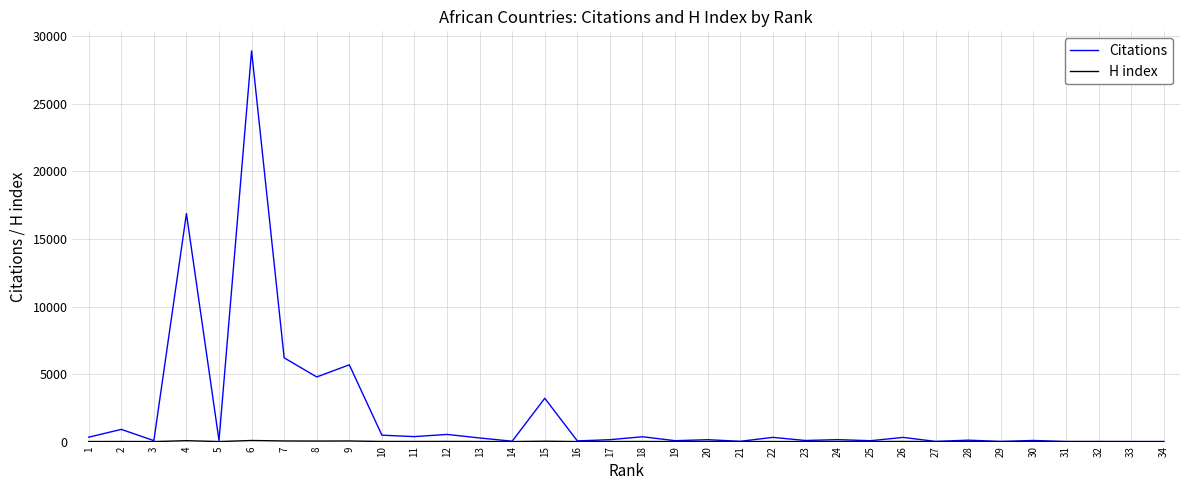

Which series has the largest total across all categories?

Citations